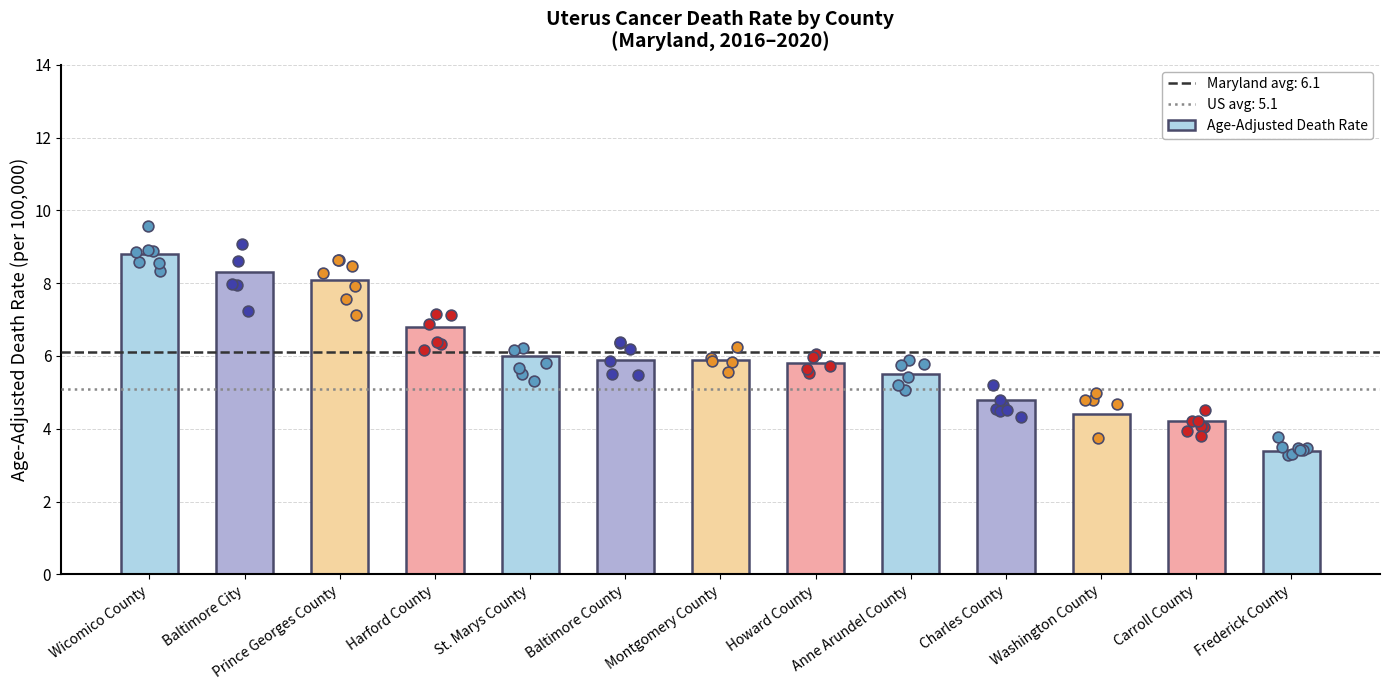

Approximately how many times larger is the value at Wicomico County compared to Baltimore City?

1.1